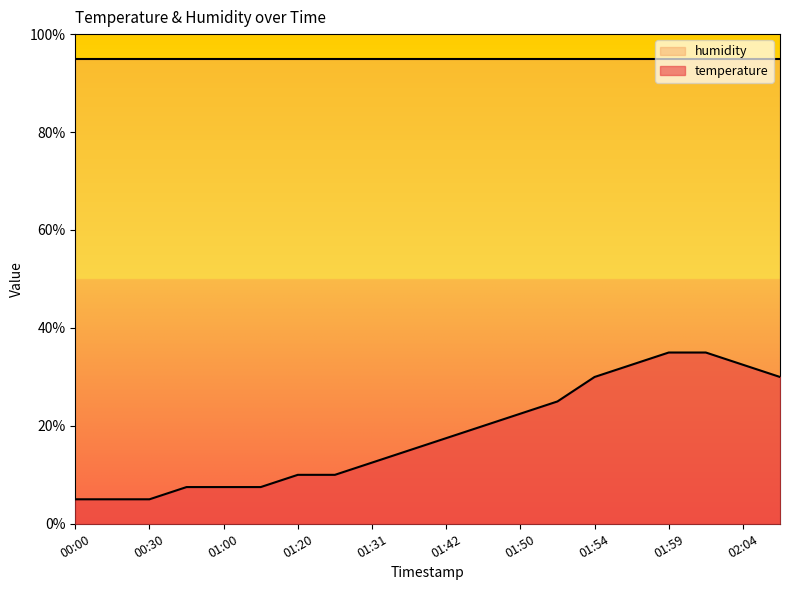

At which category does the chart reach its peak across all series?

01:59